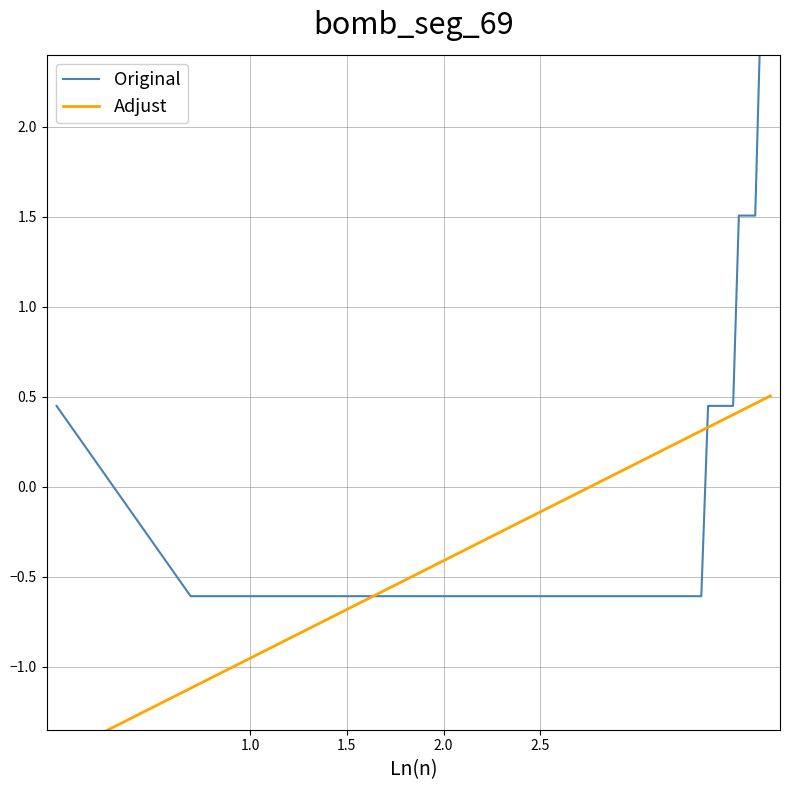

What is the lowest value of the Adjust series?

-1.5